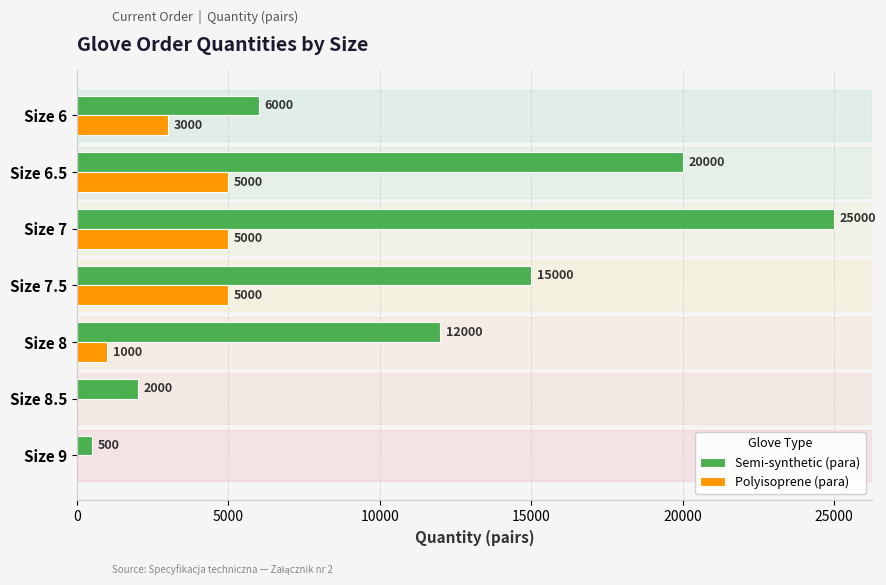

Count the number of categories in the chart.

7